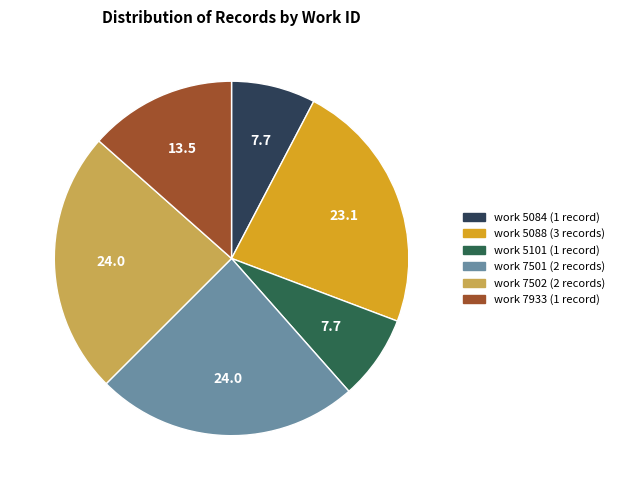

Is the sum of work 5101 (1 record) and work 7933 (1 record) greater than half?

No